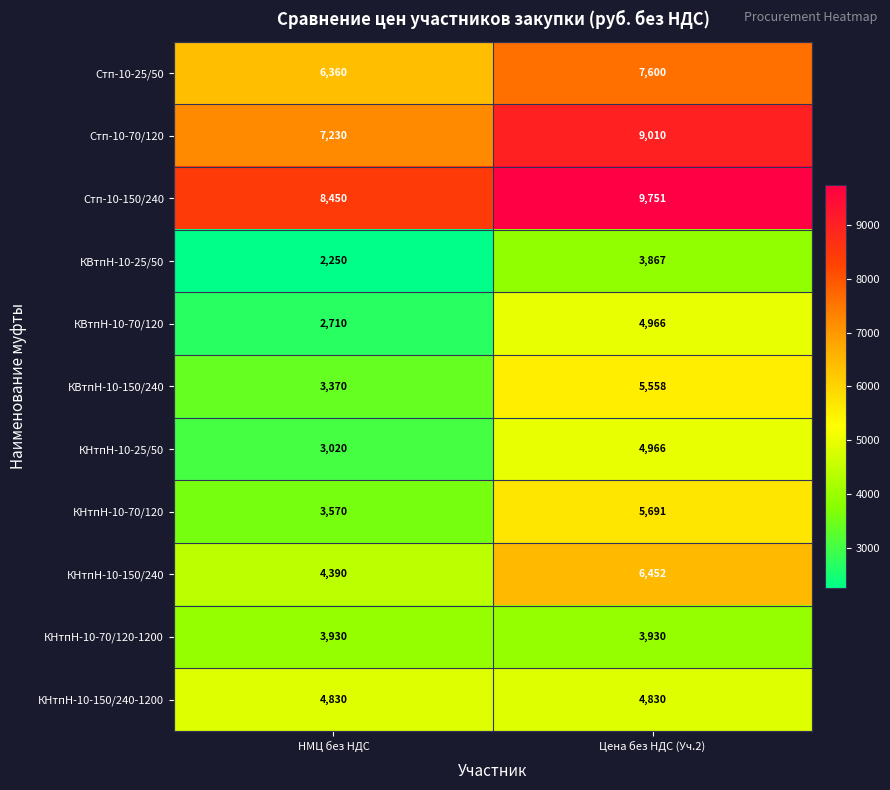

Between НМЦ без НДС and Цена без НДС (Уч.2), which series saw the biggest shift?

КВтпН-10-70/120